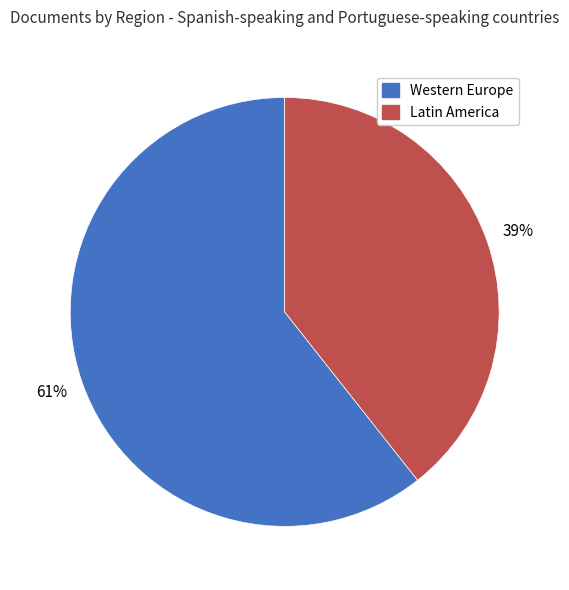

What is the largest slice in the pie chart?

Western Europe